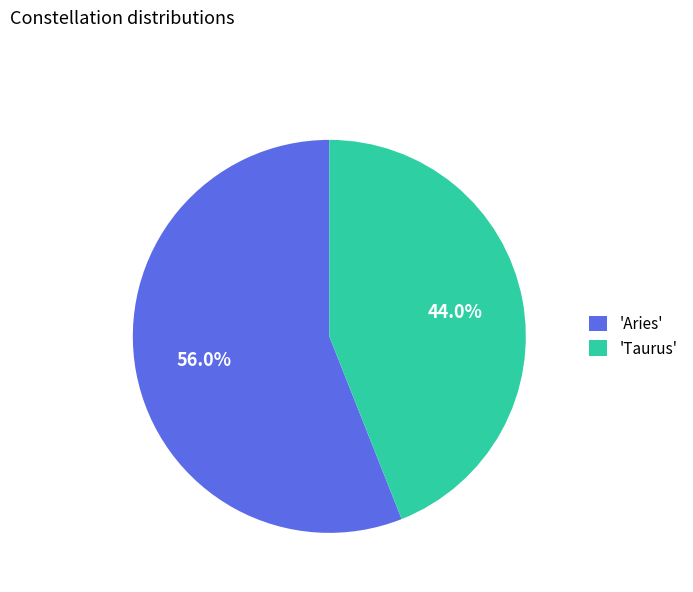

Which slice represents more than half of the pie?

'Aries'